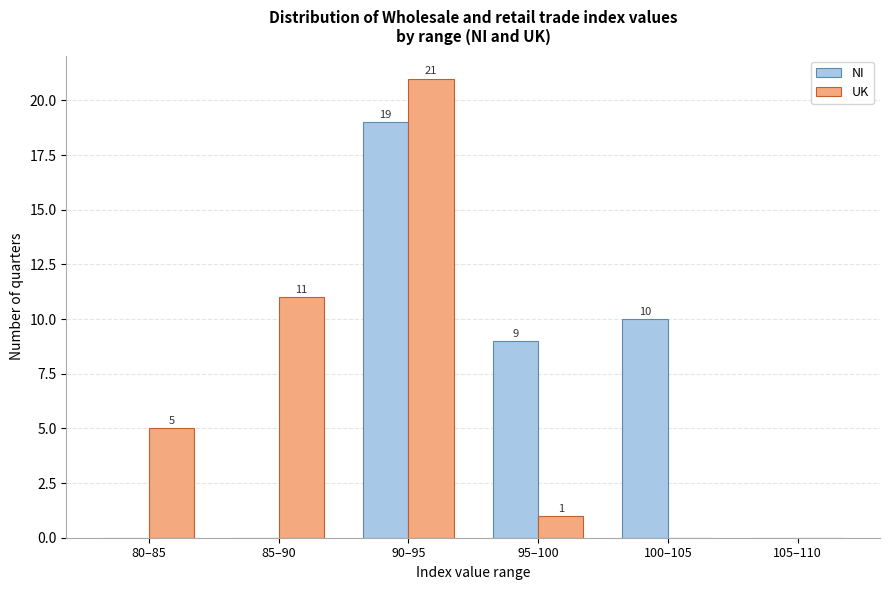

Reading left to right, extract all data points from this chart.

NI: 80–85=0	85–90=0	90–95=19	95–100=9	100–105=10	105–110=0
UK: 80–85=5	85–90=11	90–95=21	95–100=1	100–105=0	105–110=0